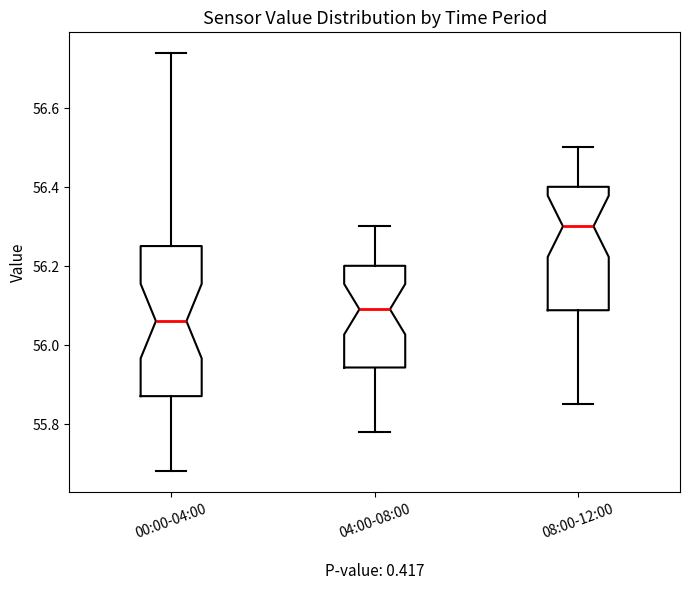

Where does the lower whisker of the box for 00:00-04:00 end on the y-axis? The values are not printed on the chart, so give them approximately, as read against the axis.

55.68